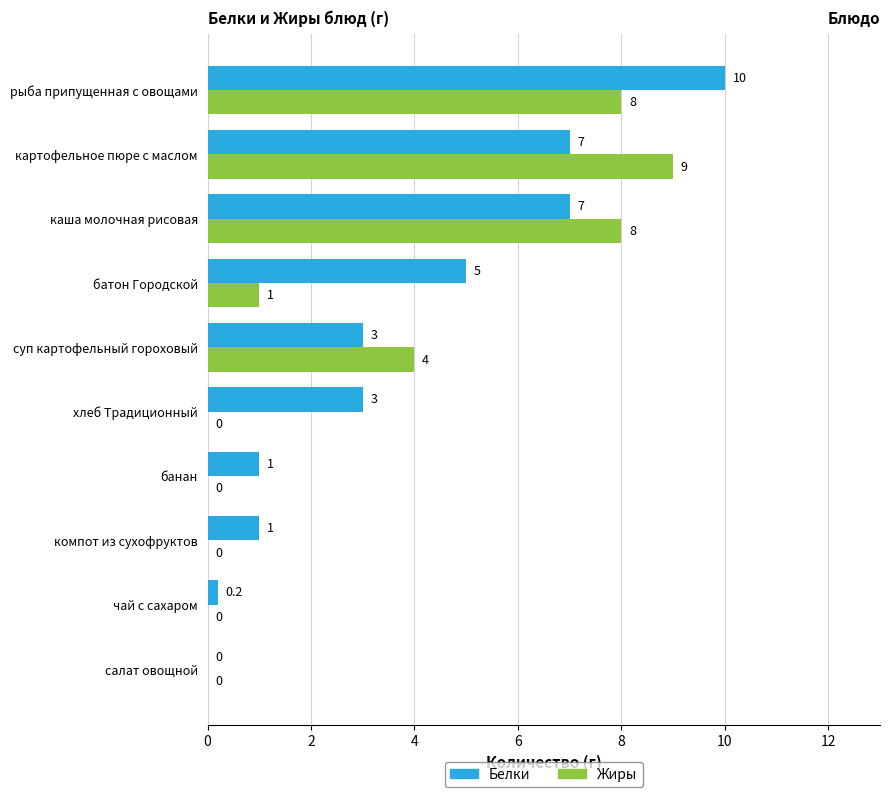

At which category is the sum across all series the highest?

рыба припущенная с овощами